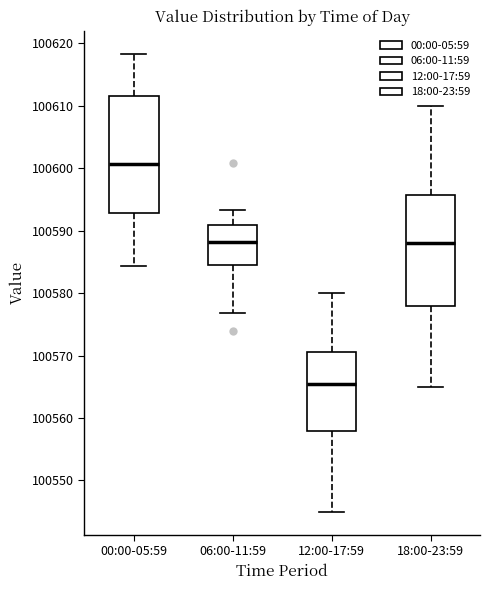

Reading left to right, transcribe this box plot: for each box, give where its median line is, the range the box spans, and where its two whiskers end, as read against the y-axis. The values are not printed on the chart, so give them approximately, as read against the axis.

00:00-05:59: median 100601, box 100593 to 100612, whiskers 100584 to 100618
06:00-11:59: median 100588, box 100585 to 100591, whiskers 100577 to 100593
12:00-17:59: median 100566, box 100558 to 100571, whiskers 100545 to 100580
18:00-23:59: median 100588, box 100578 to 100596, whiskers 100565 to 100610